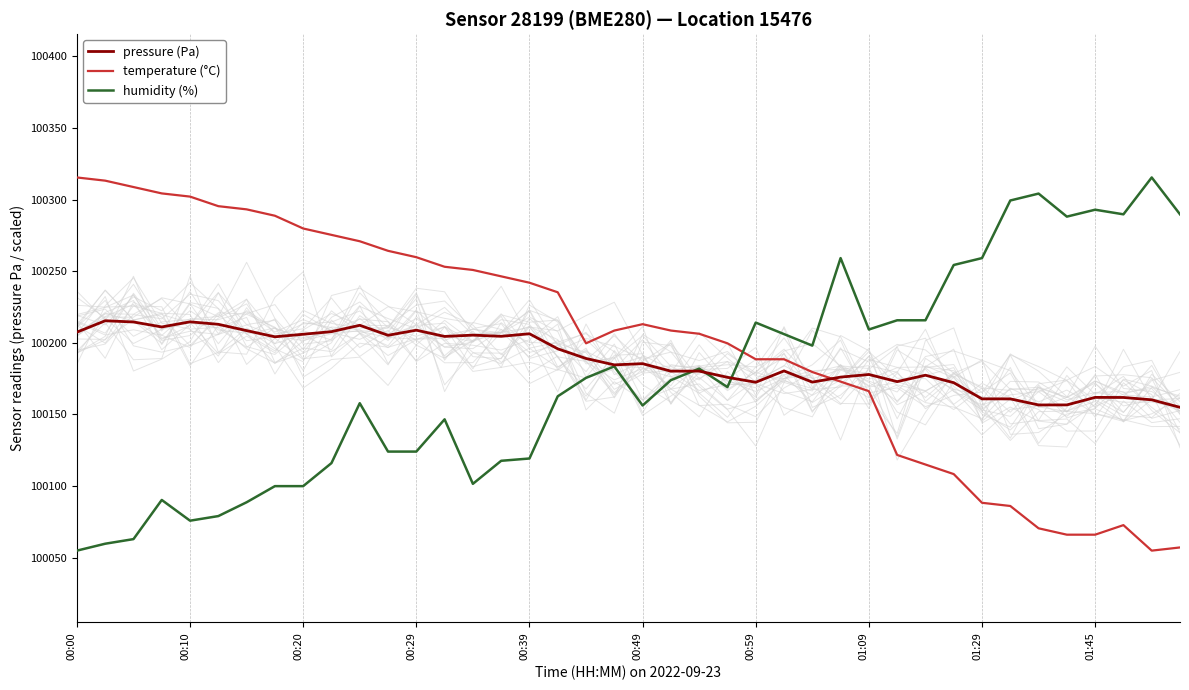

The temperature (°C) series shows 64864.4 at 00:10. True or false?

False